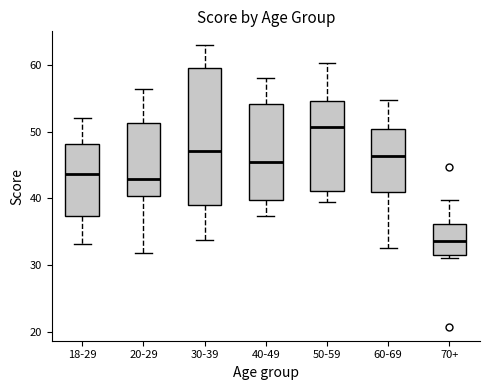

Which box's median line is the highest?

50-59